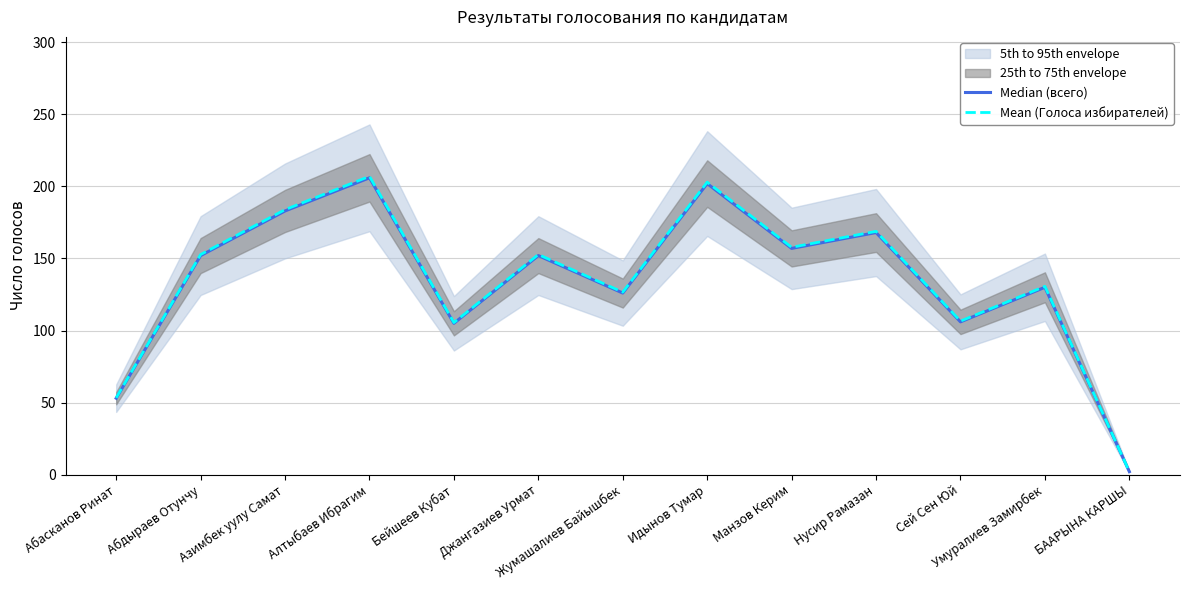

Is this an area chart (filled region under the line)?

No